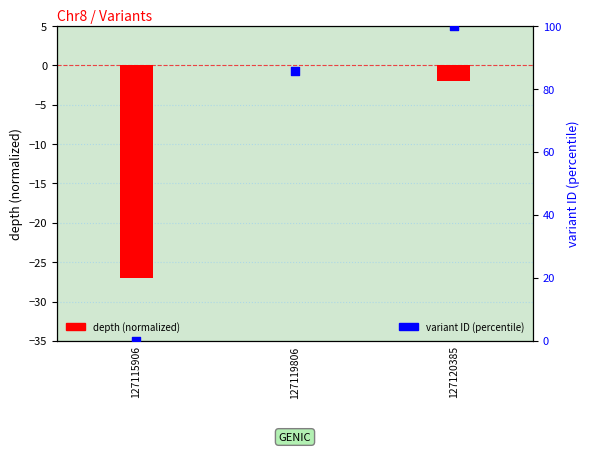

What are all the series names shown in the legend?

depth (normalized), variant ID (percentile)